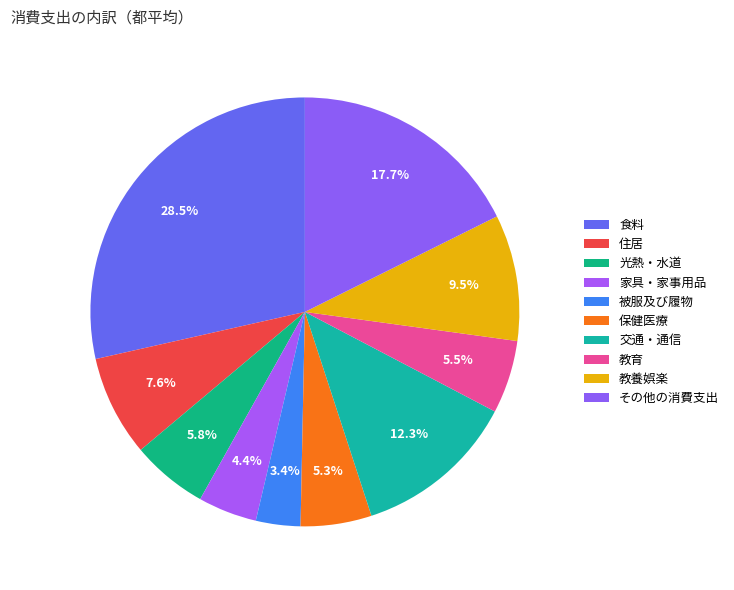

To the nearest percent, what is the difference between the 光熱・水道 and 交通・通信 slice percentages?

7%